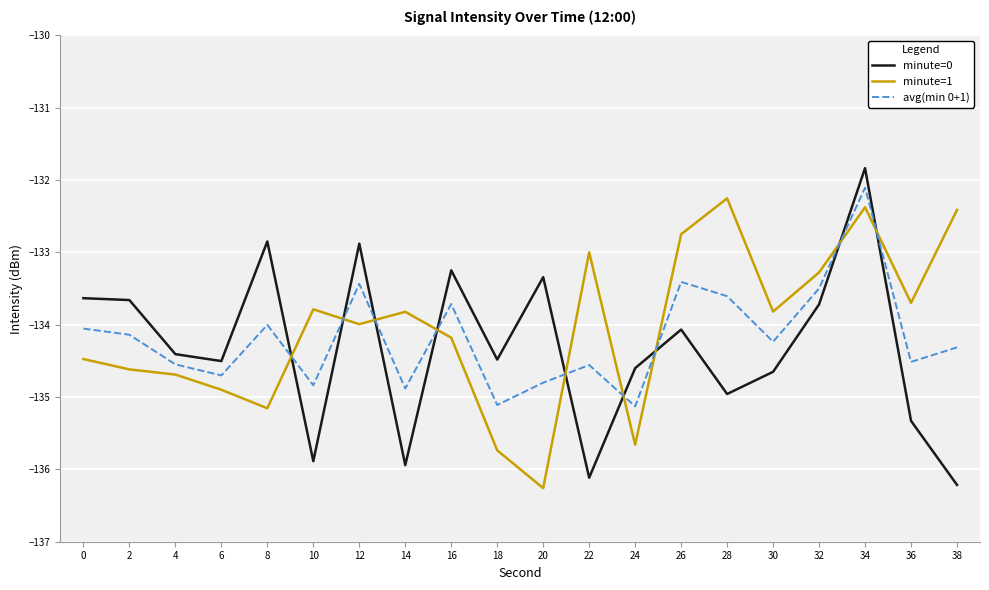

Which series has the largest total across all categories?

minute=1